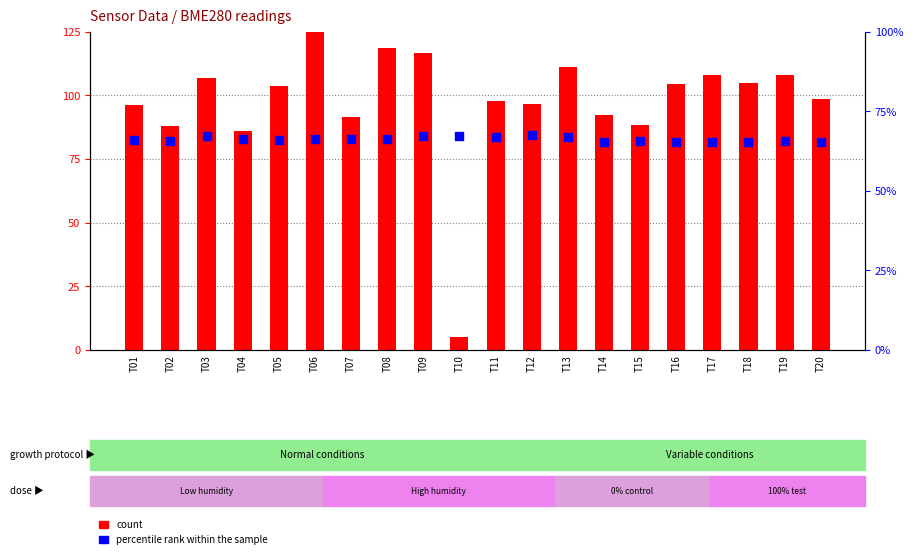

Which series contains the lowest Y value?

count